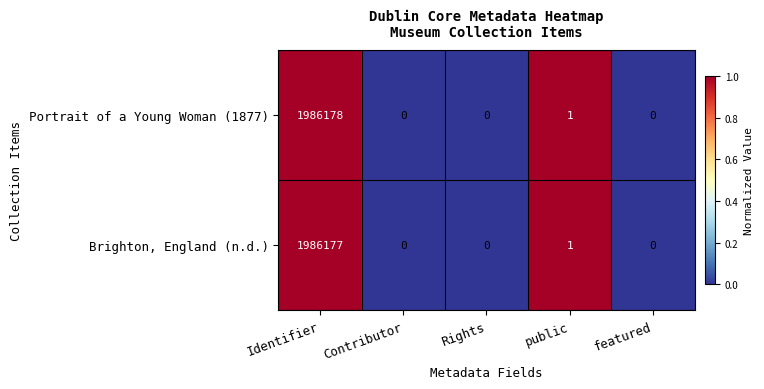

At which label is Brighton, England (n.d.) closest to 993088?

public